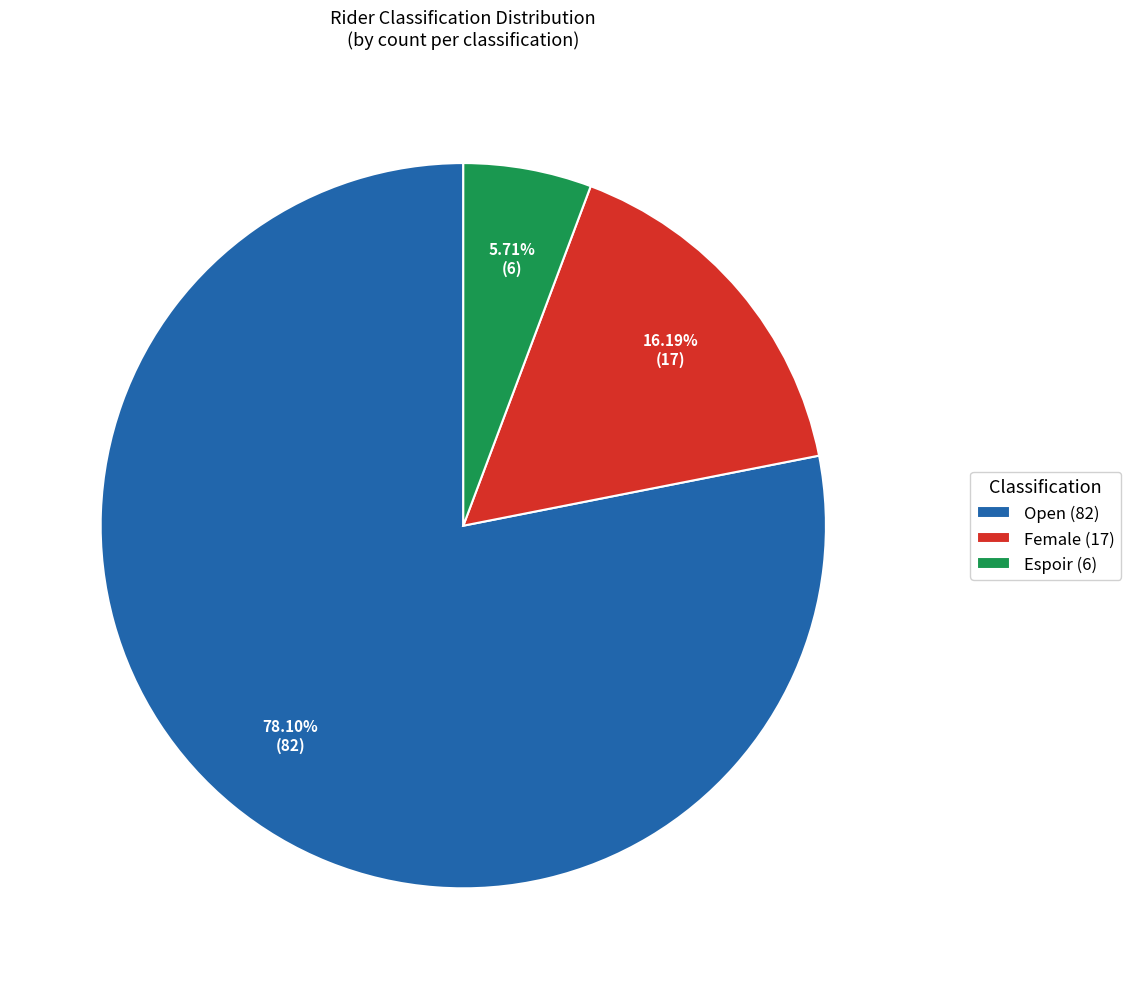

What percentage do Espoir and Female together represent?

21.9%